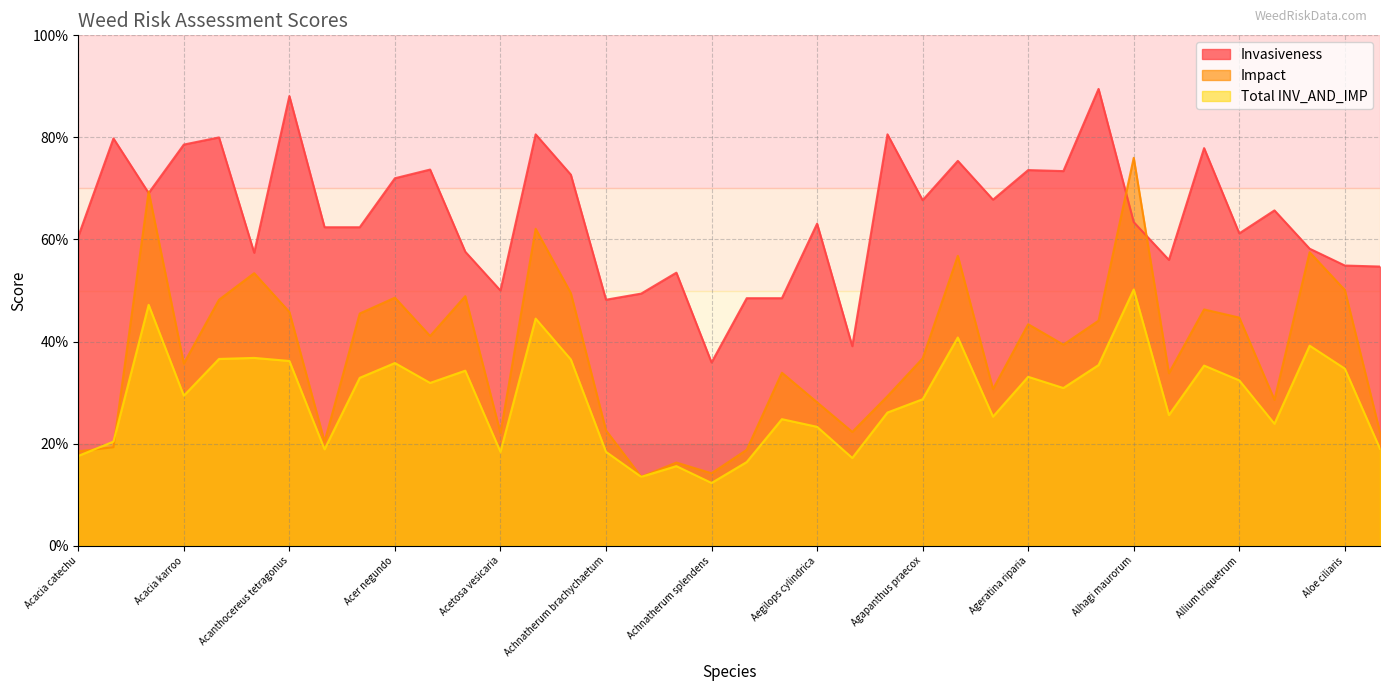

At which label is Total INV_AND_IMP closest to 0?

Achnatherum splendens